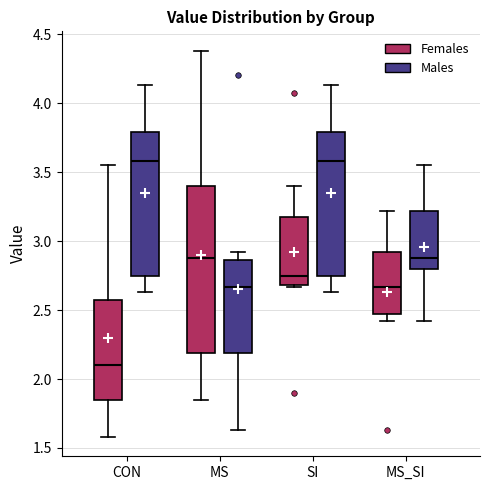

Which box is the tallest, from its lower edge to its upper edge?

MS (Females)